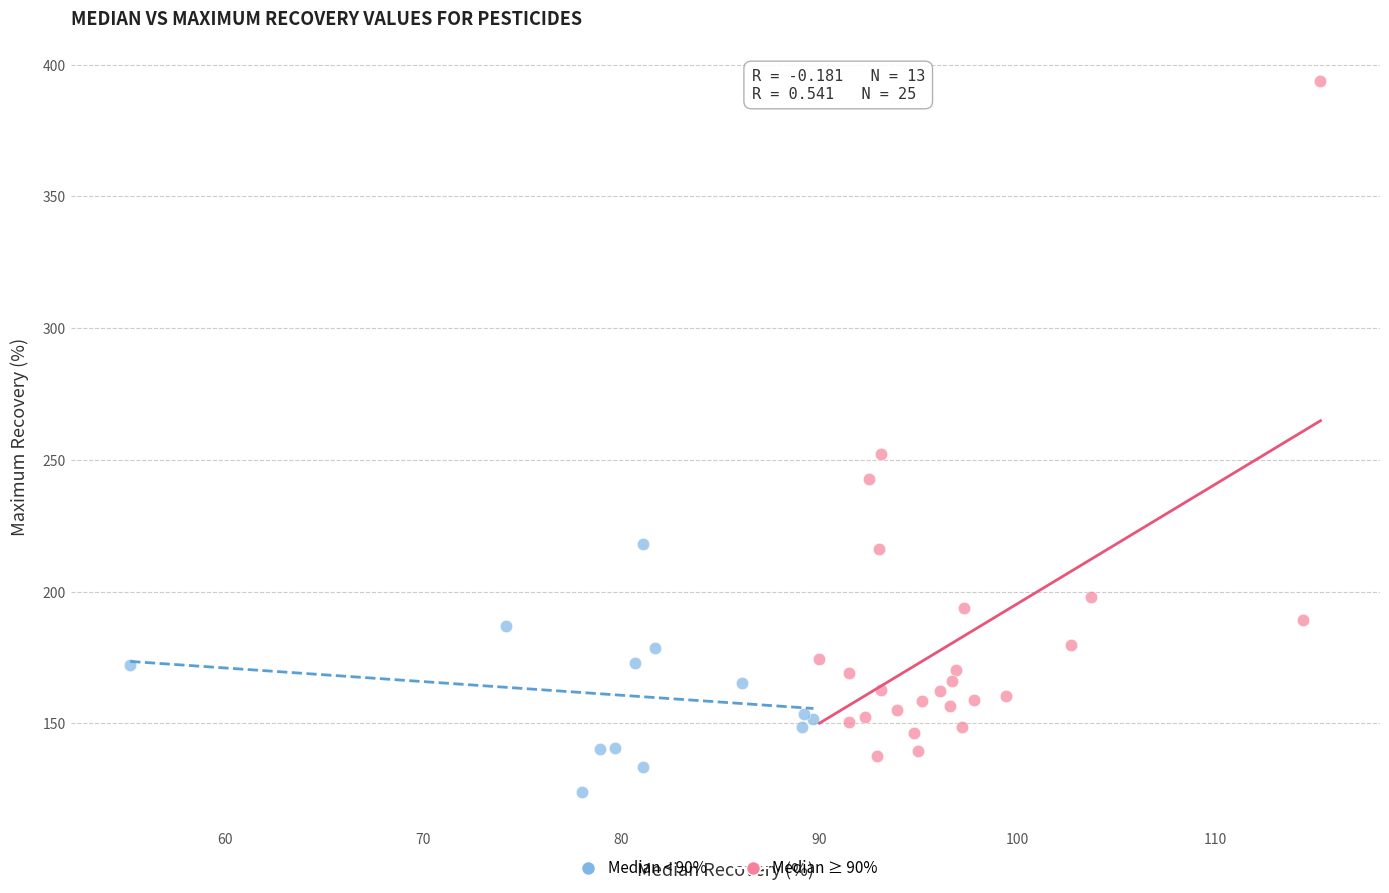

Which series has the widest spread of Y values?

Median ≥ 90%